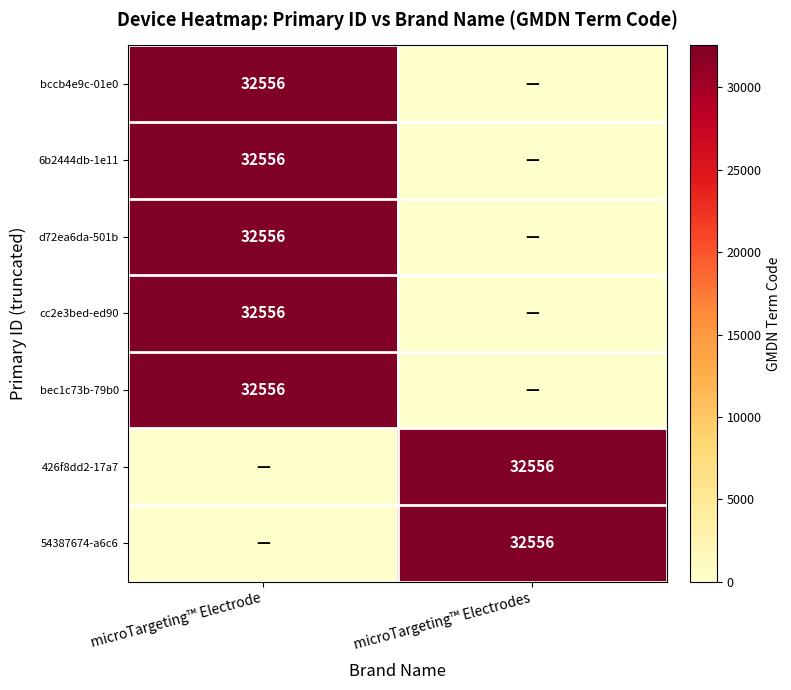

Is it true that bccb4e9c-01e0 equals 32556 at microTargeting™ Electrode?

True